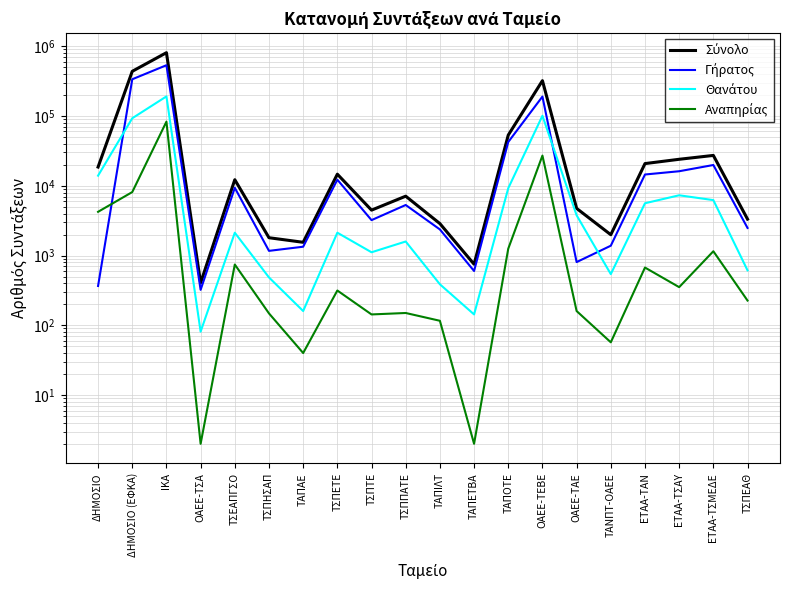

How many lines are shown in the chart?

4